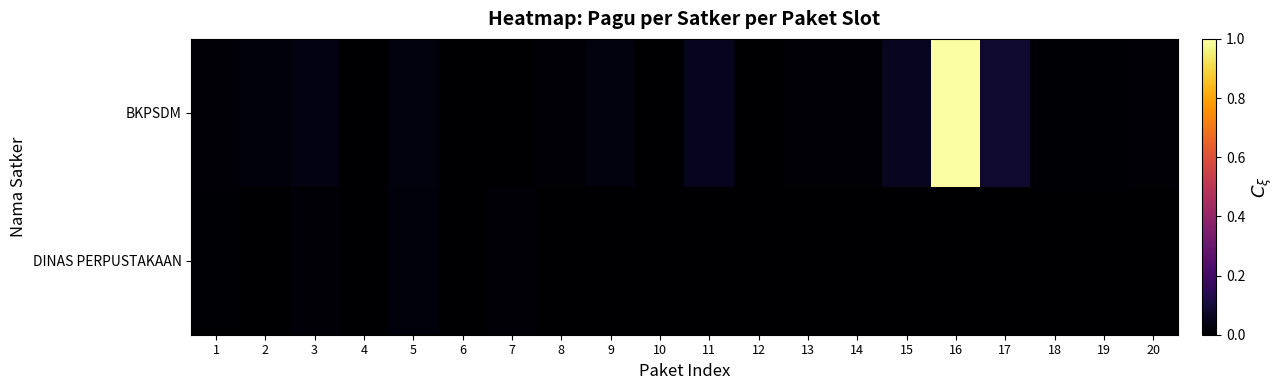

Which series has the largest total across all categories?

BKPSDM